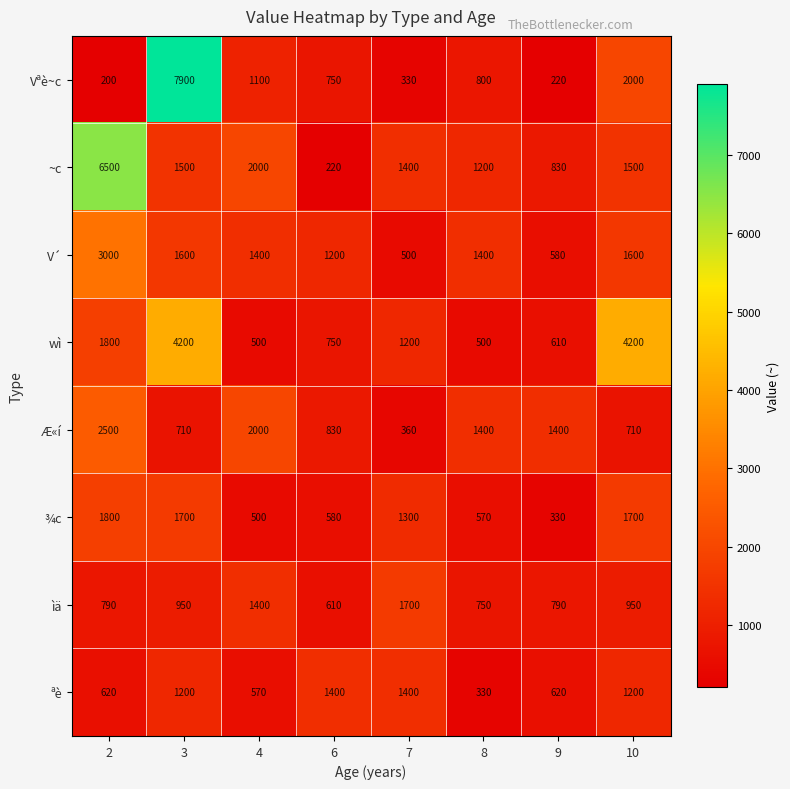

List the series in order of their peak value, highest first.

Vªè~c, ~c, wì, V´, Æ«í, ¾c, ìä, ªè